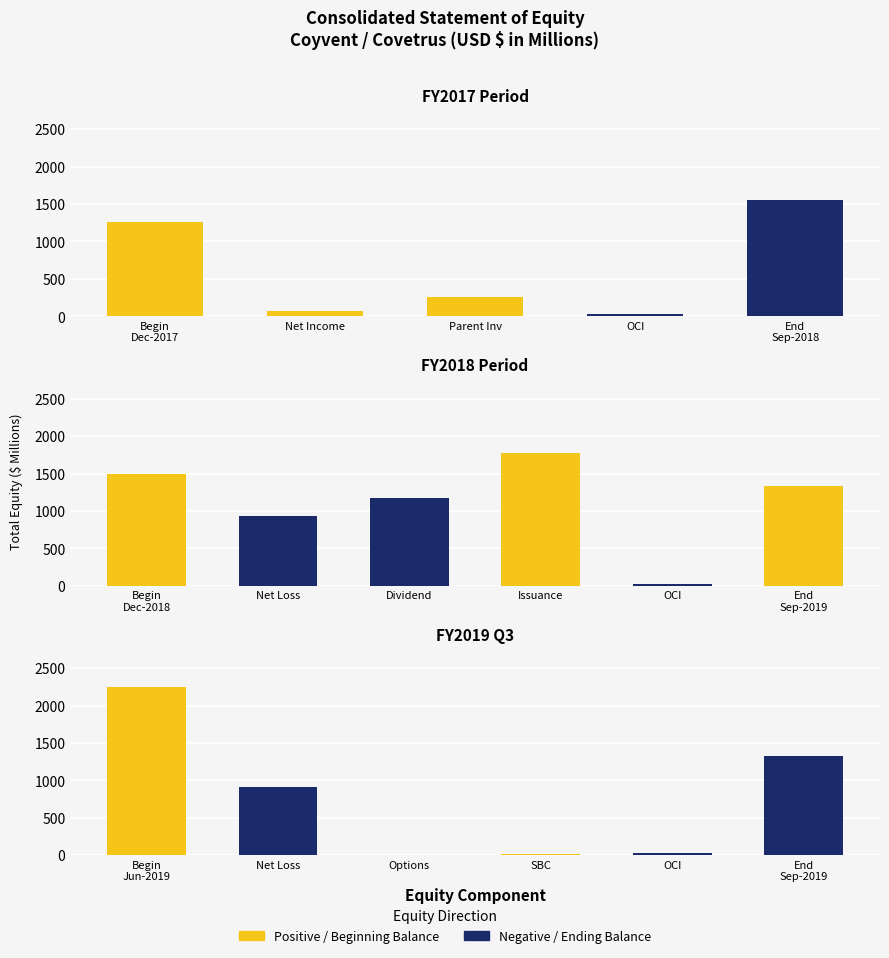

What is the greatest value displayed?

2247